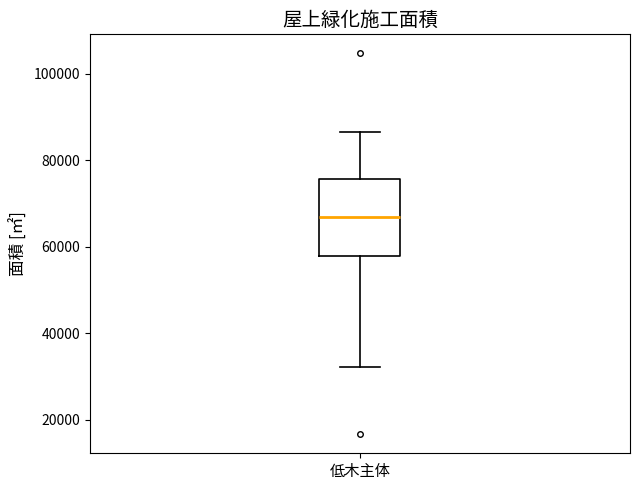

Transcribe this box plot: give where the median line is, the range the box spans, and where the two whiskers end, as read against the y-axis. The values are not printed on the chart, so give them approximately, as read against the axis.

median 66000, box 58000 to 76000, whiskers 32000 to 86000